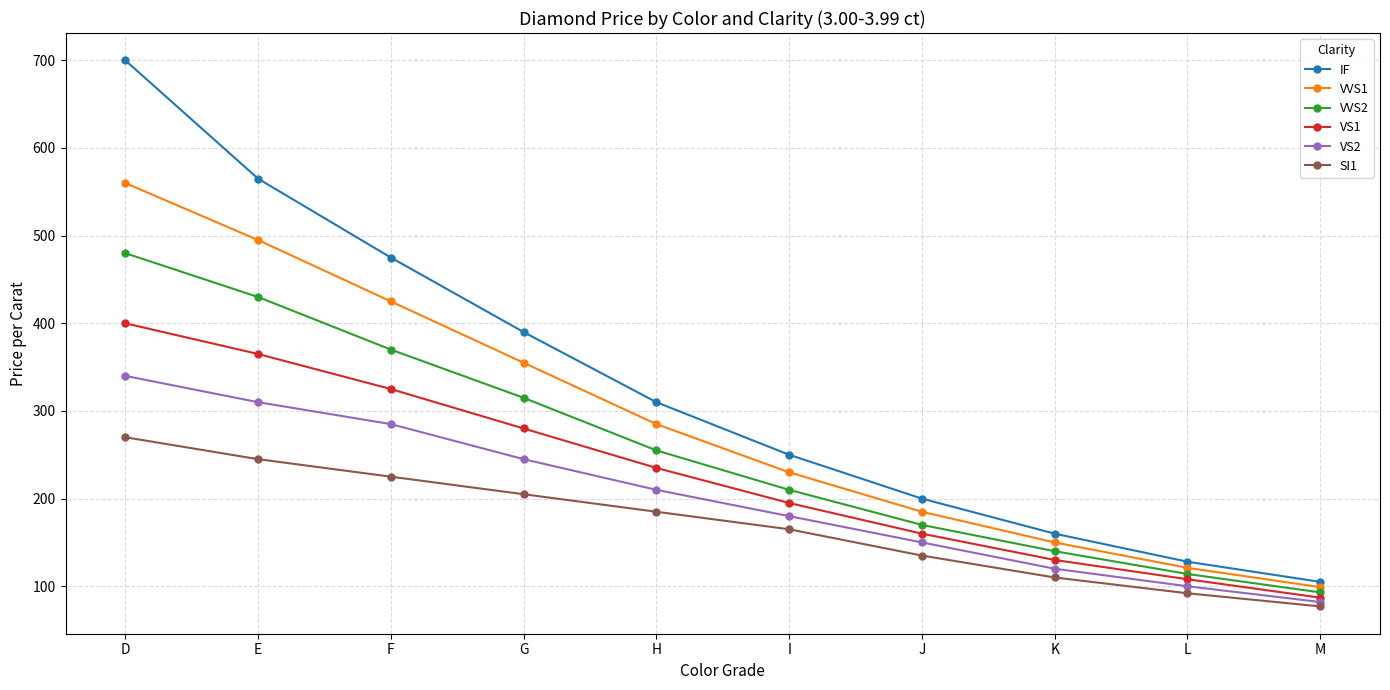

List the series in order of their peak value, lowest first.

SI1, VS2, VS1, VVS2, VVS1, IF